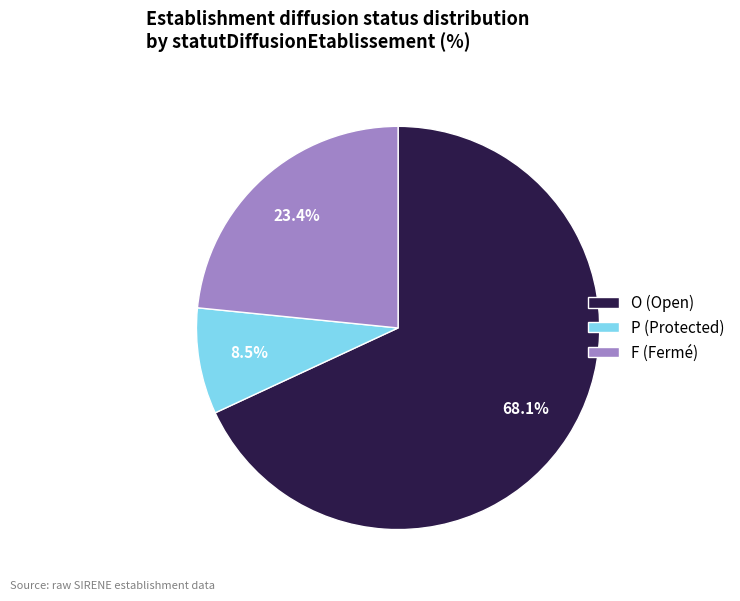

How many slices are in this pie chart?

3